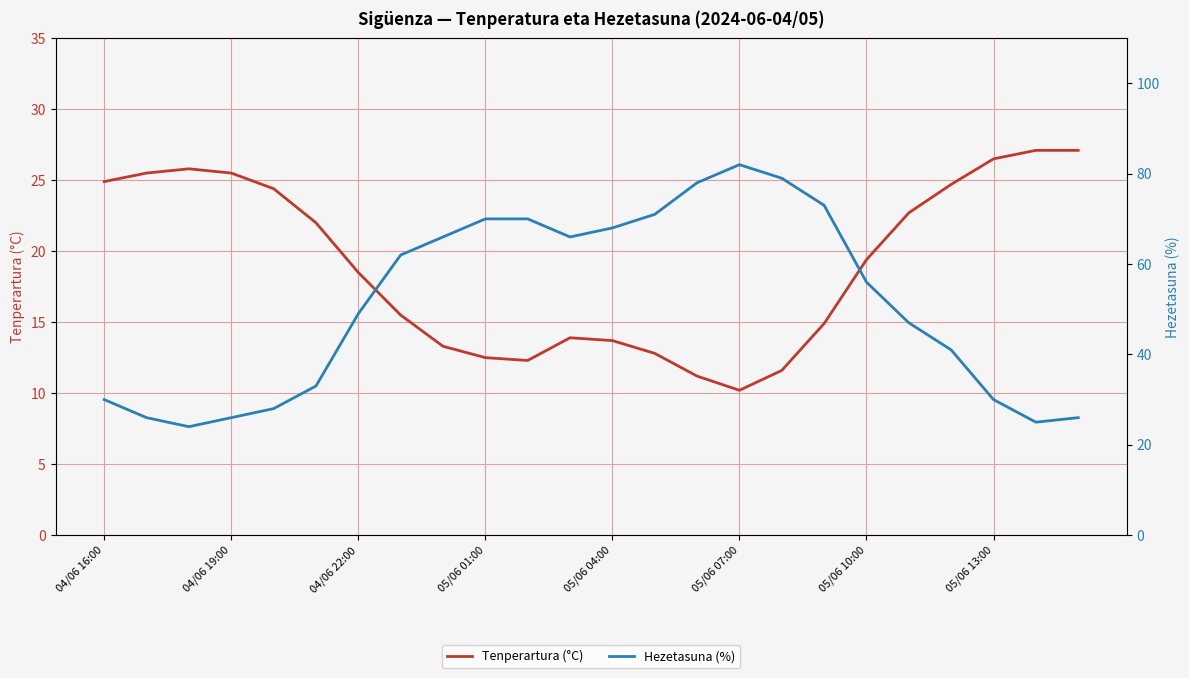

Where does the Tenperartura (°C) series first go above 19?

04/06 16:00